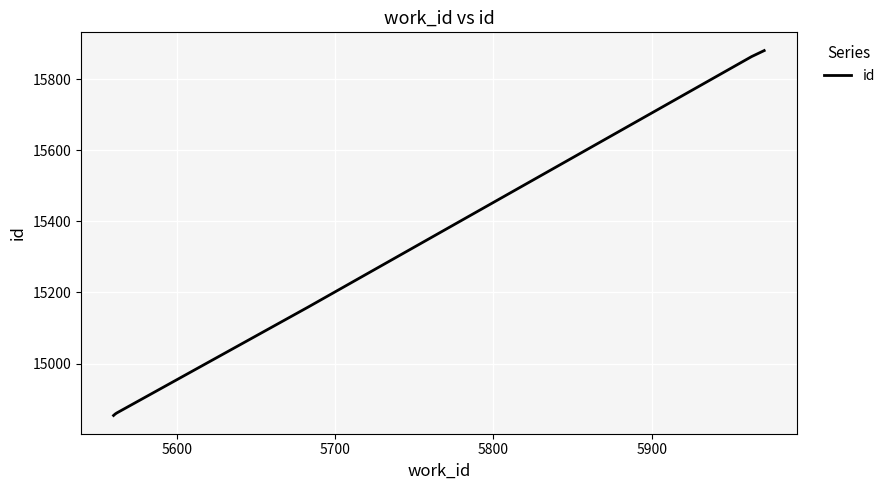

What is the minimum value shown in the chart?

14854